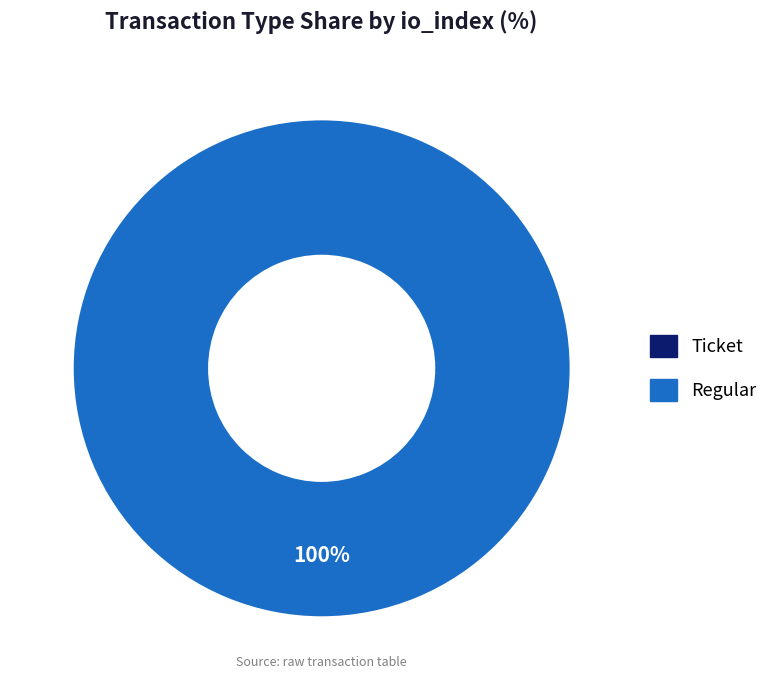

Does any single category account for the majority?

Yes